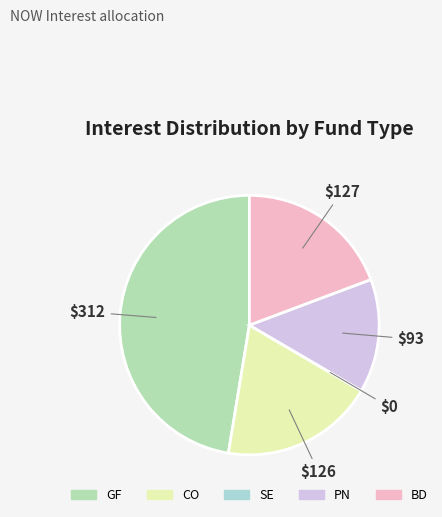

Which has a higher value, BD or GF?

GF